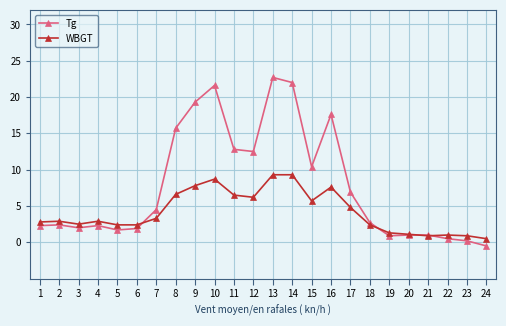

Where is Tg nearest to the value 11?

15